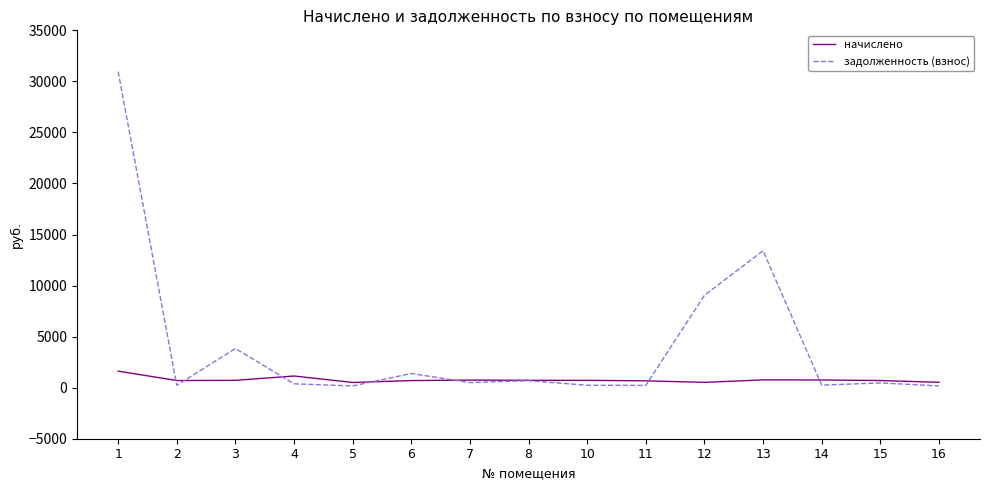

Which series has the largest range (max minus min)?

задолженность (взнос)